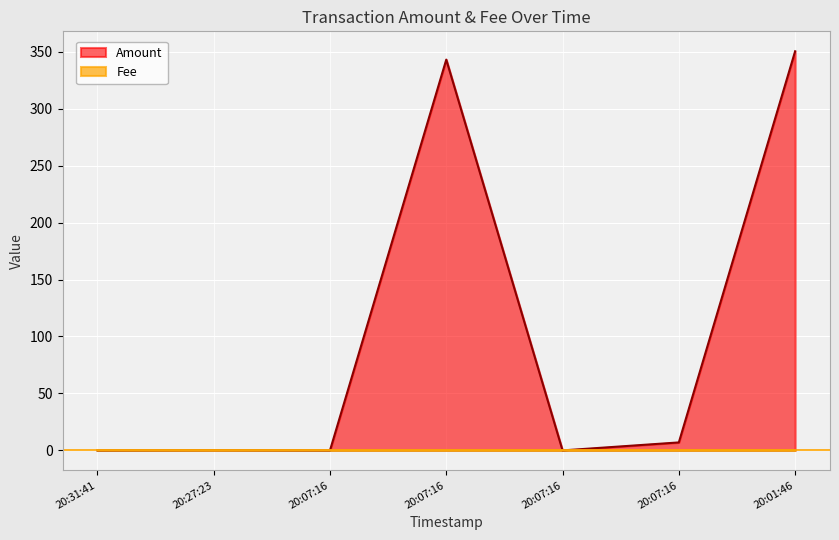

How many Fee values are between 0 and 1?

7